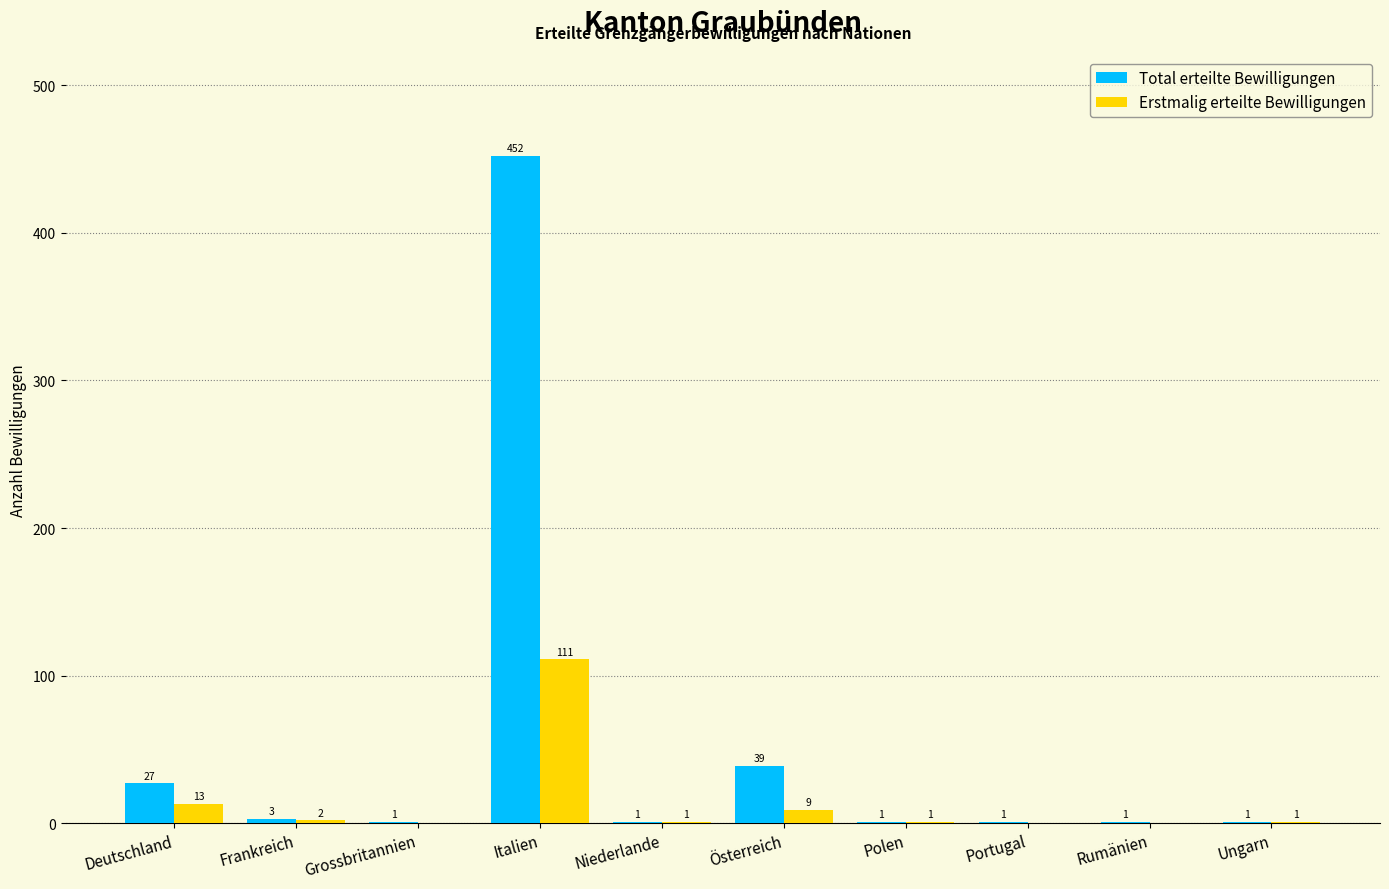

Reading right to left, what are all the values shown in this chart?

Total erteilte Bewilligungen: Ungarn=1	Rumänien=1	Portugal=1	Polen=1	Österreich=39	Niederlande=1	Italien=452	Grossbritannien=1	Frankreich=3	Deutschland=27
Erstmalig erteilte Bewilligungen: Ungarn=1	Rumänien=0	Portugal=0	Polen=1	Österreich=9	Niederlande=1	Italien=111	Grossbritannien=0	Frankreich=2	Deutschland=13